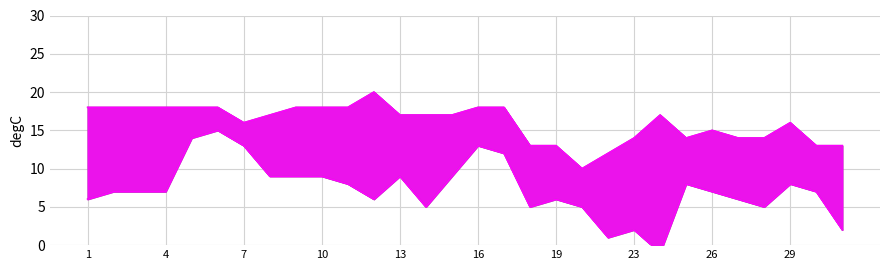

At how many categories does at least one series exceed 13?

24